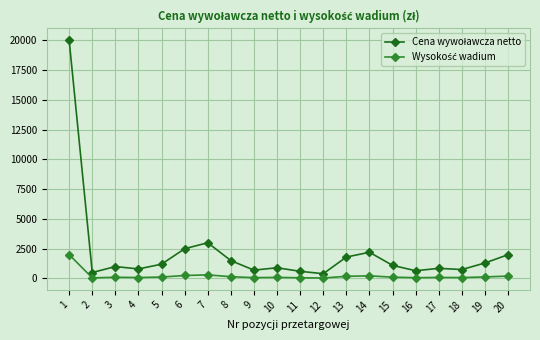

Which has a higher value, 7 or 2?

7